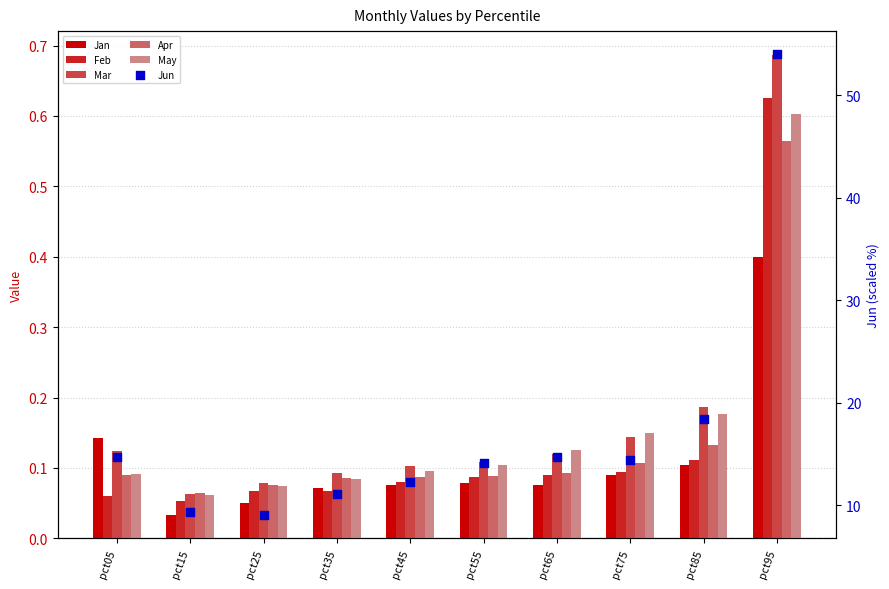

What is the total value across all series at pct75?

15.0